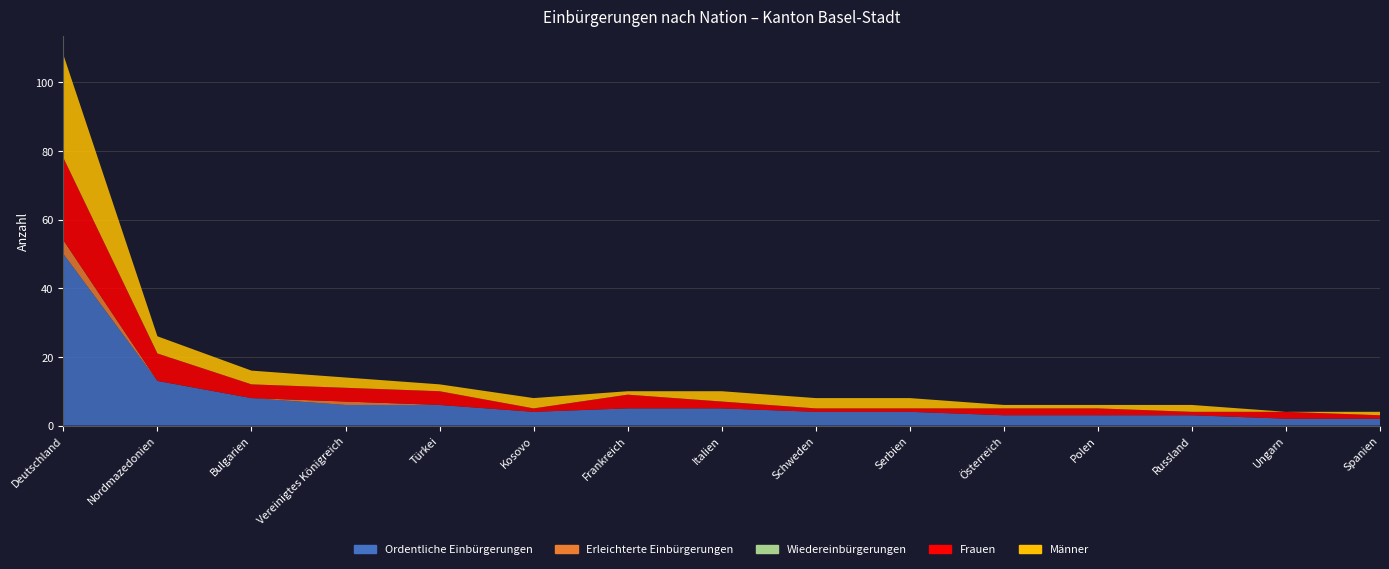

Reading right to left, transcribe all the data shown in this chart.

Ordentliche Einbürgerungen: 2	2	3	3	3	4	4	5	5	4	6	6	8	13	50
Erleichterte Einbürgerungen: 0	0	0	0	0	0	0	0	0	0	0	1	0	0	4
Wiedereinbürgerungen: 0	0	0	0	0	0	0	0	0	0	0	0	0	0	0
Frauen: 1	2	1	2	2	1	1	2	4	1	4	4	4	8	24
Männer: 1	0	2	1	1	3	3	3	1	3	2	3	4	5	30